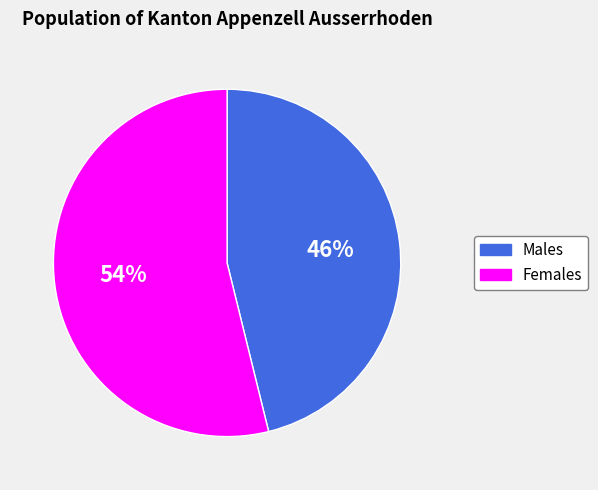

What percentage is the Females slice, to the nearest percent?

54%